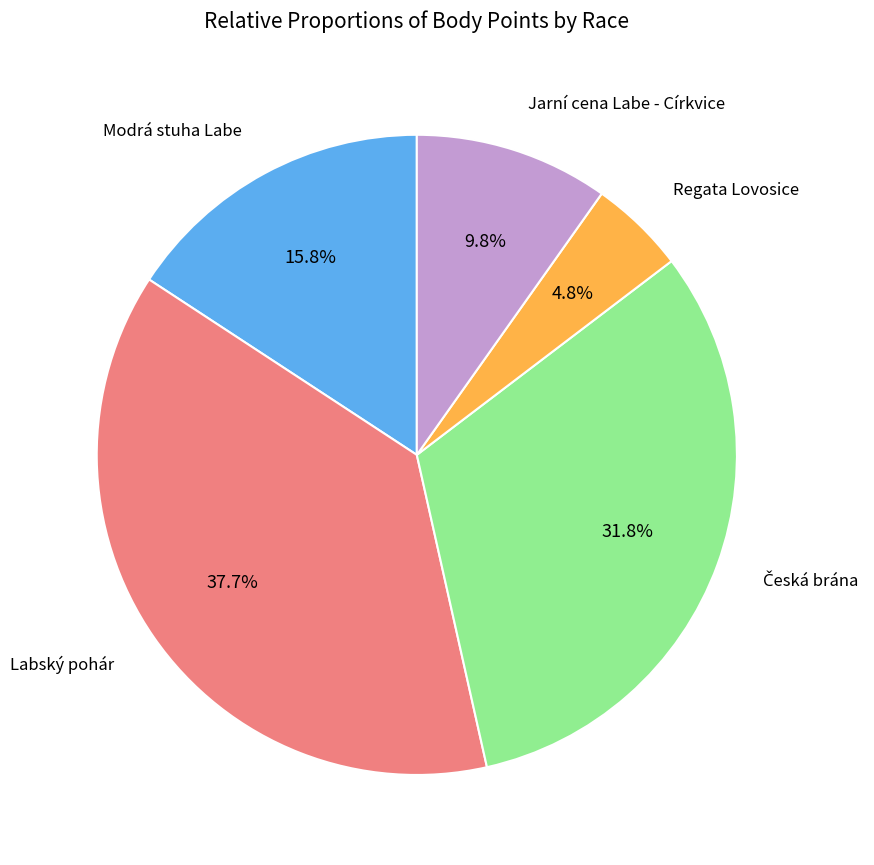

To the nearest percent, what is the difference between the largest and smallest slice percentages?

33%